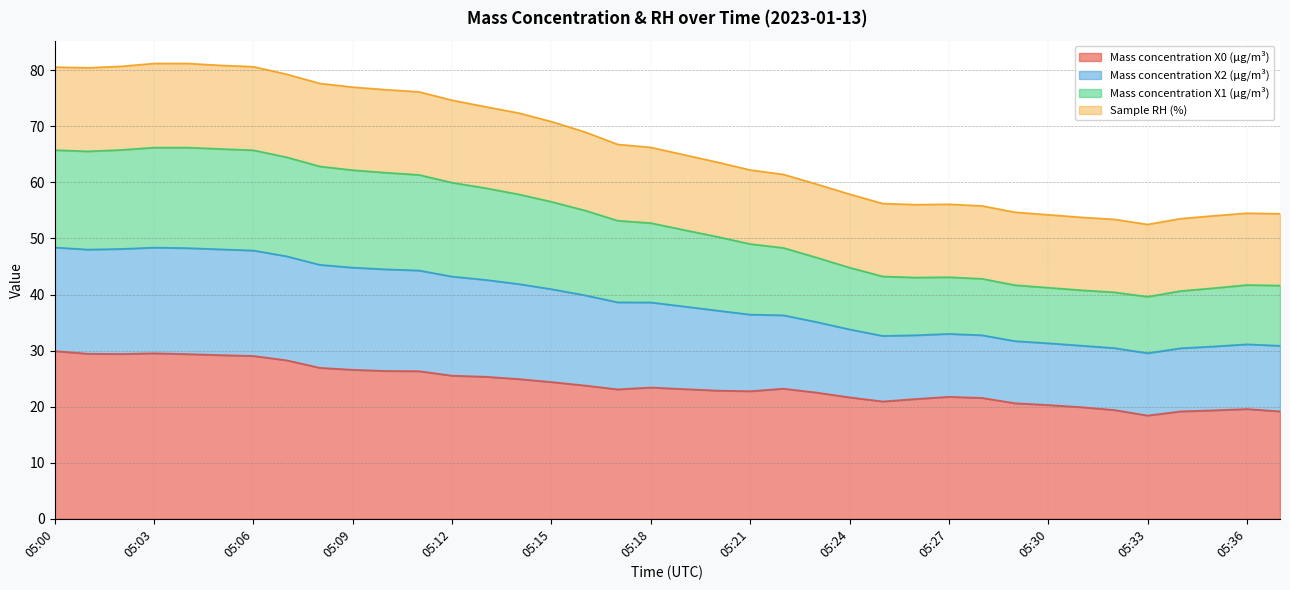

What is the value of the Mass concentration X1 (μg/m³) point at the 24th from the left?

46.6